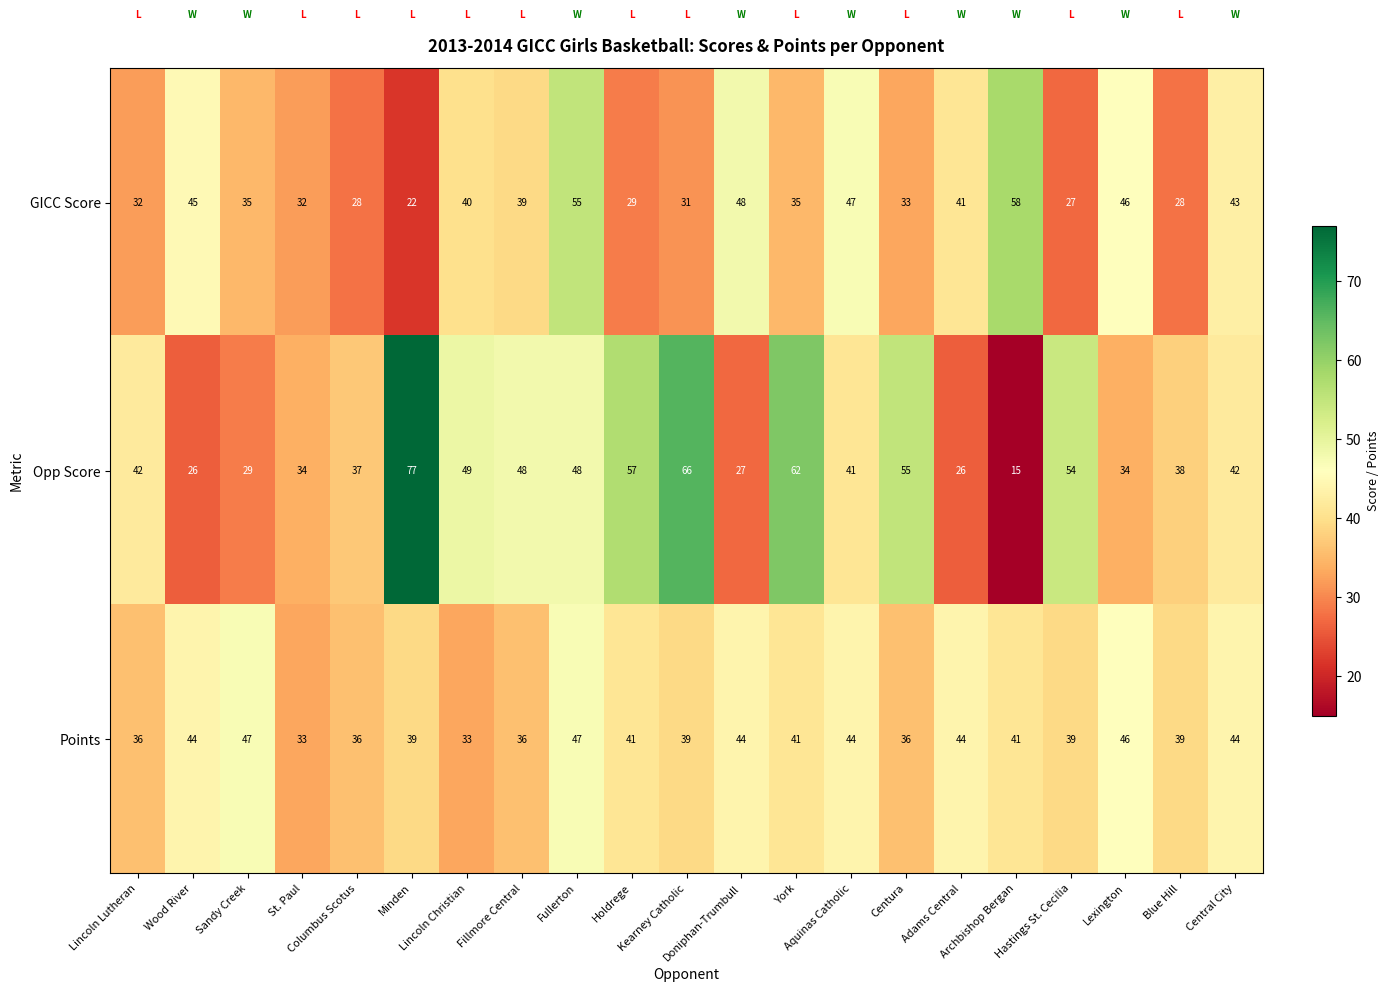

Count the number of data series in this chart.

3